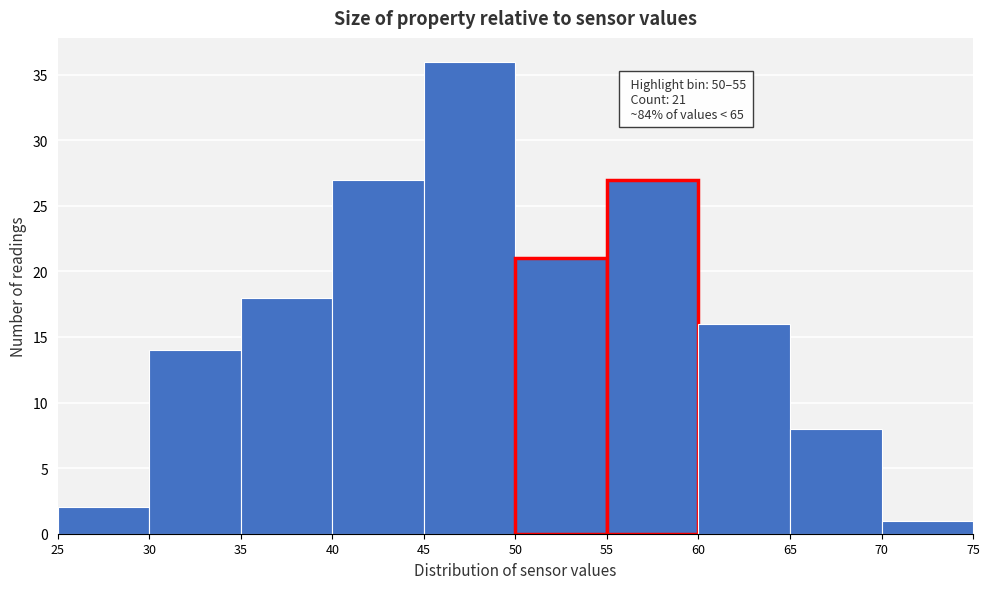

Which range on the x-axis has the tallest bar?

45 to 50